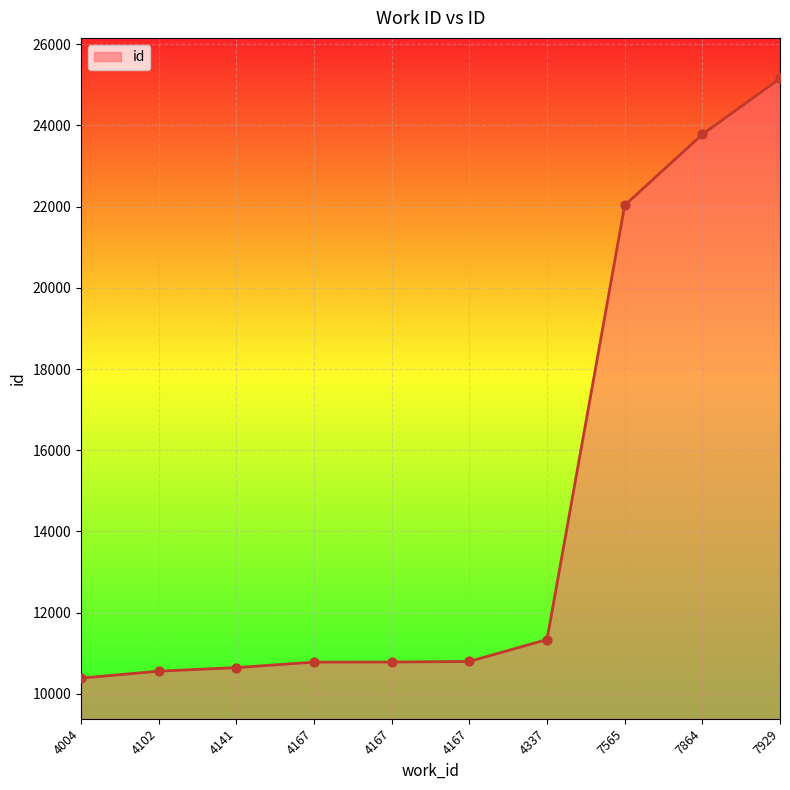

Between 4004 and 4167, which is larger?

4167